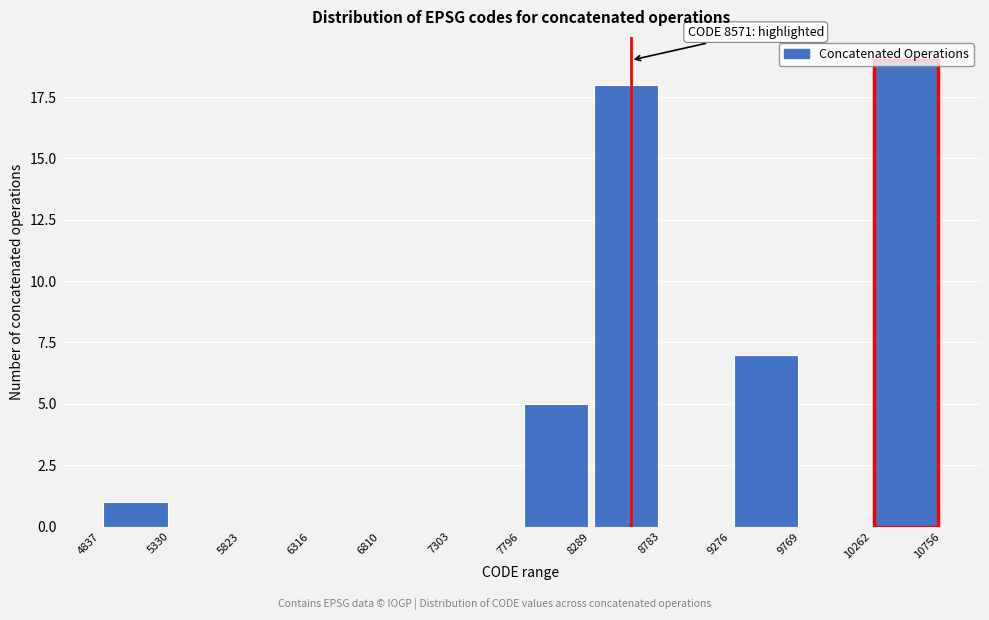

Which range on the x-axis has the tallest bar?

10262 to 10756